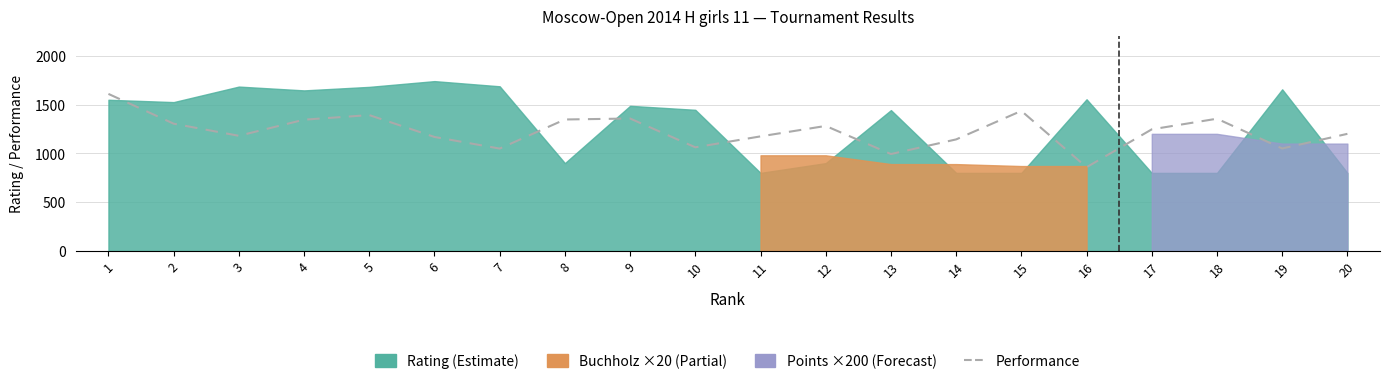

What is the approximate value of Rating at 19?

1656.0